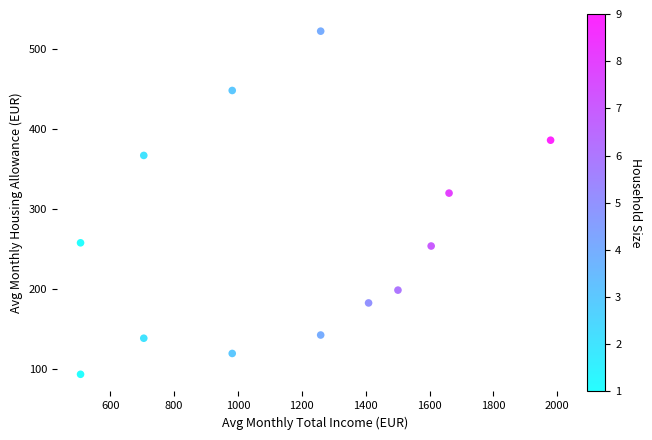

What Y value in the scatter plot is closest to 308?

320